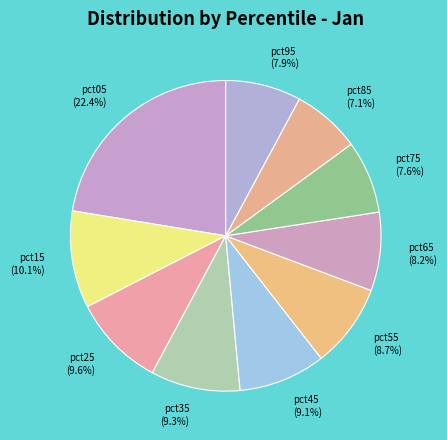

How many slices are in this pie chart?

10